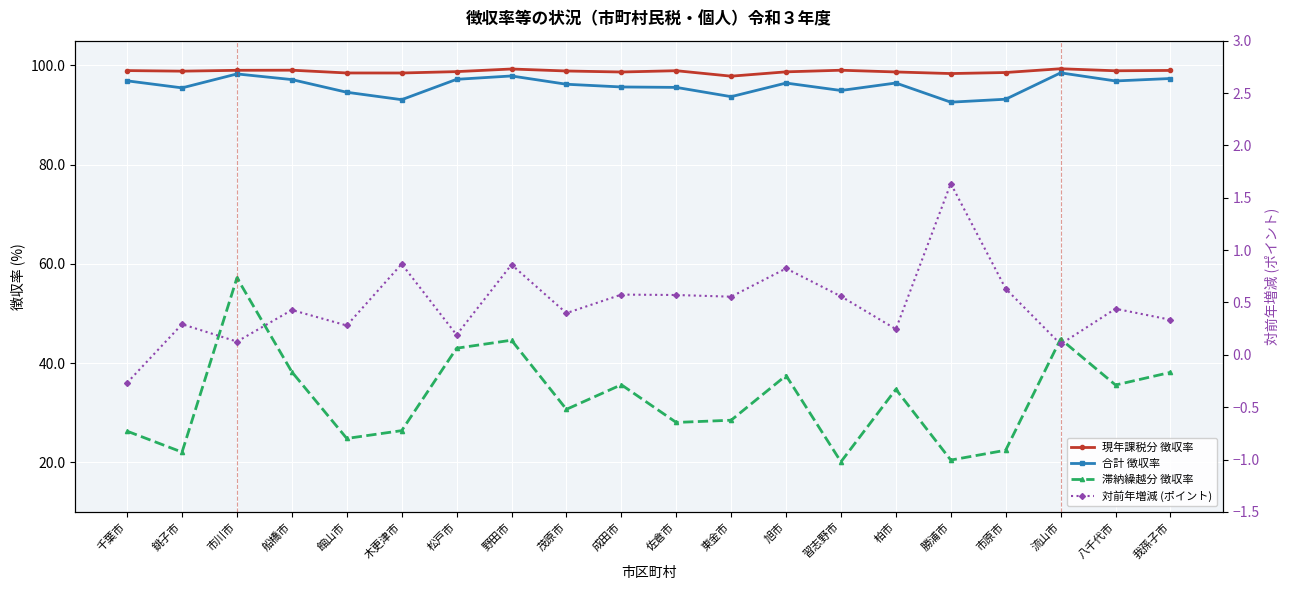

Reading left to right, transcribe all the data shown in this chart.

現年課税分 徴収率: 千葉市=99.0	銚子市=98.9	市川市=99.0	船橋市=99.0	館山市=98.5	木更津市=98.5	松戸市=98.8	野田市=99.3	茂原市=98.9	成田市=98.7	佐倉市=98.9	東金市=97.8	旭市=98.7	習志野市=99.0	柏市=98.7	勝浦市=98.4	市原市=98.6	流山市=99.3	八千代市=98.9	我孫子市=99.0
合計 徴収率: 千葉市=96.9	銚子市=95.5	市川市=98.3	船橋市=97.2	館山市=94.6	木更津市=93.1	松戸市=97.2	野田市=97.9	茂原市=96.2	成田市=95.7	佐倉市=95.6	東金市=93.7	旭市=96.5	習志野市=95.0	柏市=96.5	勝浦市=92.6	市原市=93.2	流山市=98.5	八千代市=96.9	我孫子市=97.4
滞納繰越分 徴収率: 千葉市=26.3	銚子市=22.1	市川市=57.2	船橋市=38.2	館山市=24.8	木更津市=26.4	松戸市=43.0	野田市=44.6	茂原市=30.7	成田市=35.6	佐倉市=28.0	東金市=28.5	旭市=37.5	習志野市=20.1	柏市=34.7	勝浦市=20.5	市原市=22.4	流山市=44.9	八千代市=35.6	我孫子市=38.1
対前年増減 (ポイント): 千葉市=-0.3	銚子市=0.3	市川市=0.1	船橋市=0.4	館山市=0.3	木更津市=0.9	松戸市=0.2	野田市=0.9	茂原市=0.4	成田市=0.6	佐倉市=0.6	東金市=0.6	旭市=0.8	習志野市=0.6	柏市=0.2	勝浦市=1.6	市原市=0.6	流山市=0.1	八千代市=0.4	我孫子市=0.3